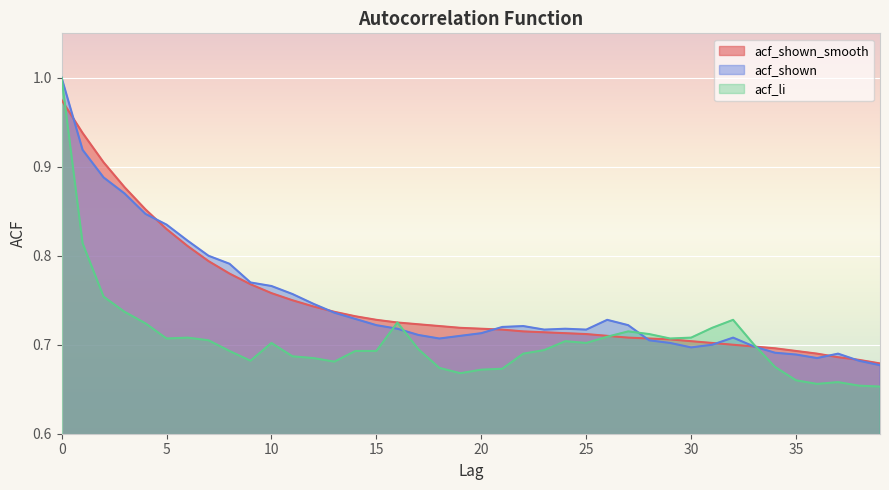

Count the acf_shown values in the range 0 to 1.

40